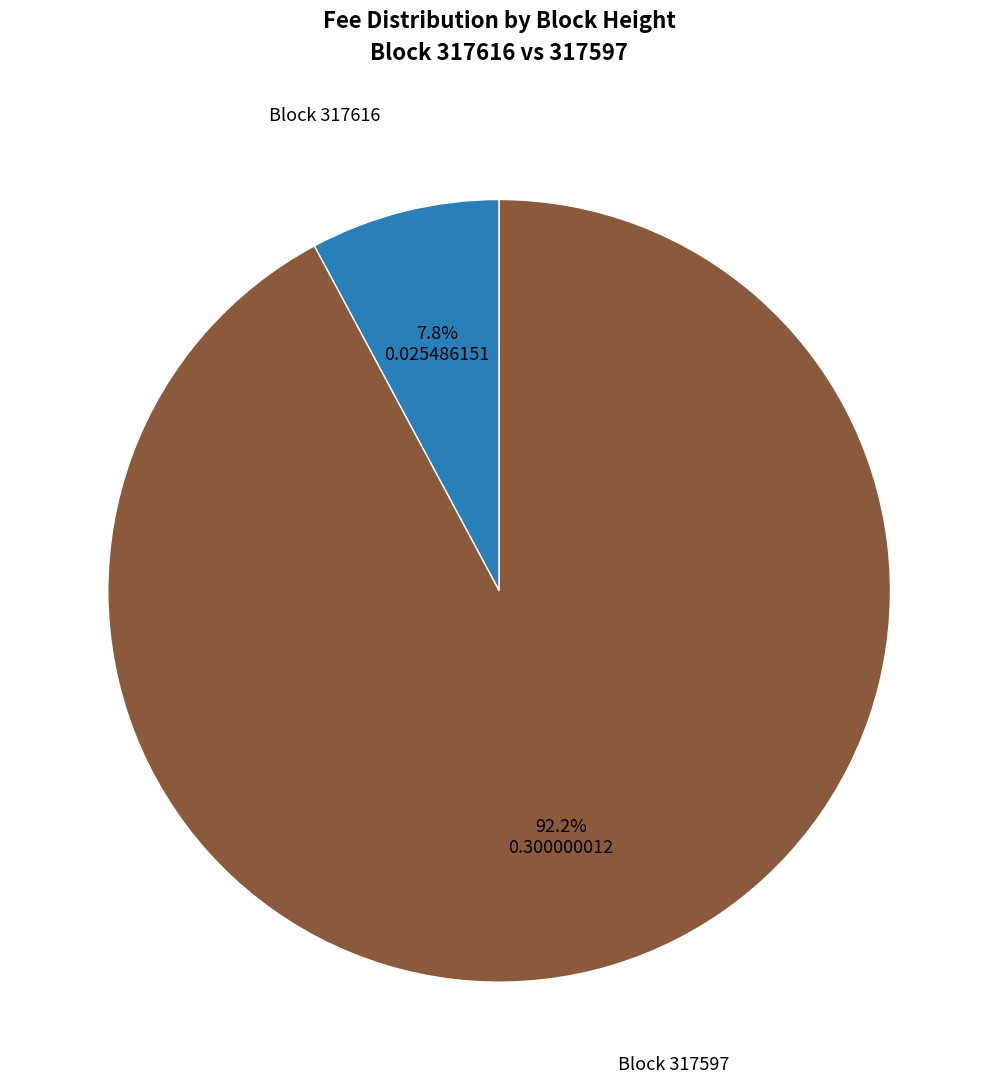

Does any single category account for the majority?

Yes